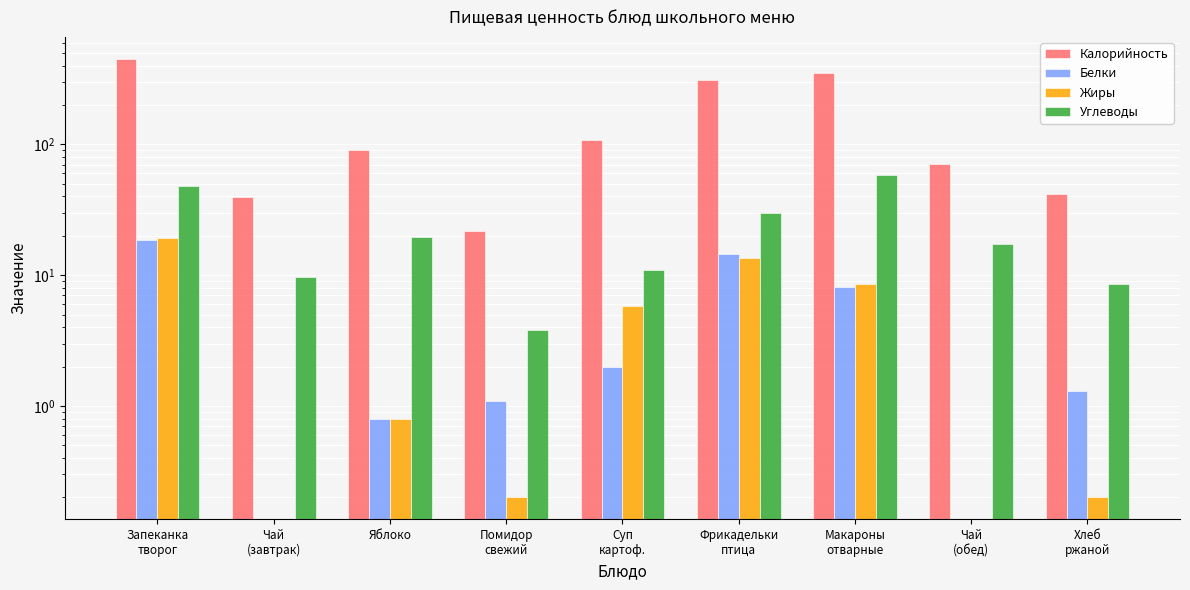

How many bars are there in each group?

4